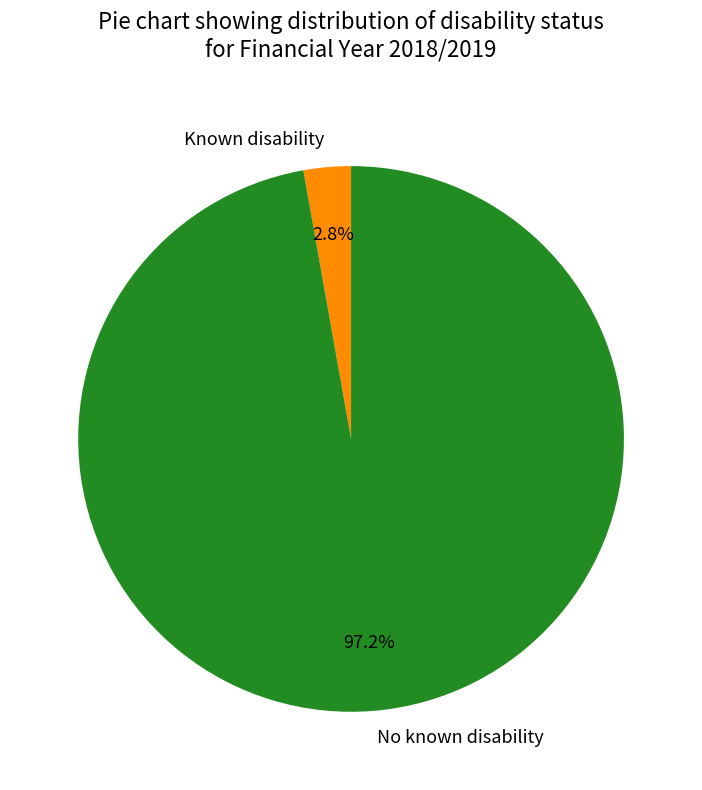

What percentage is the No known disability slice, to the nearest percent?

97%